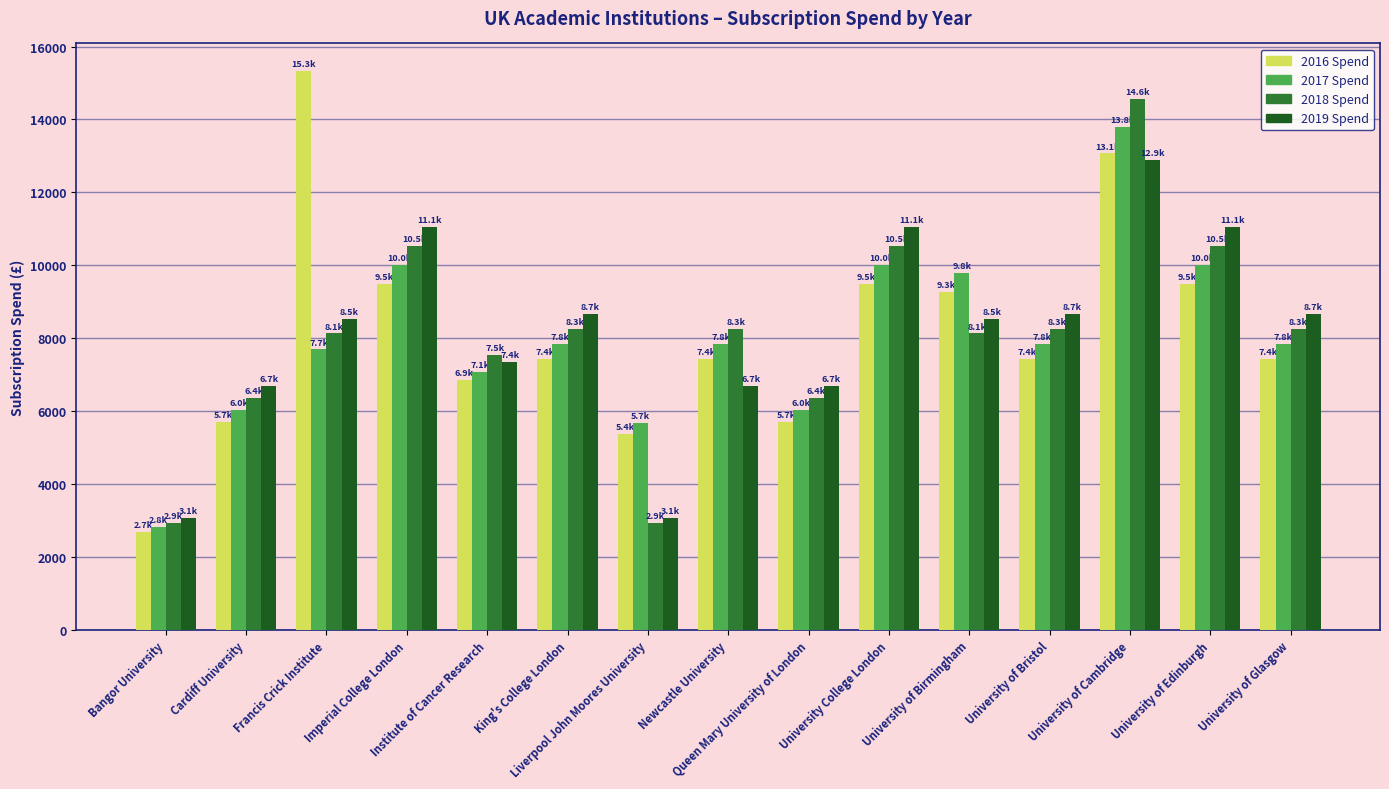

Does the chart contain stacked bars?

No